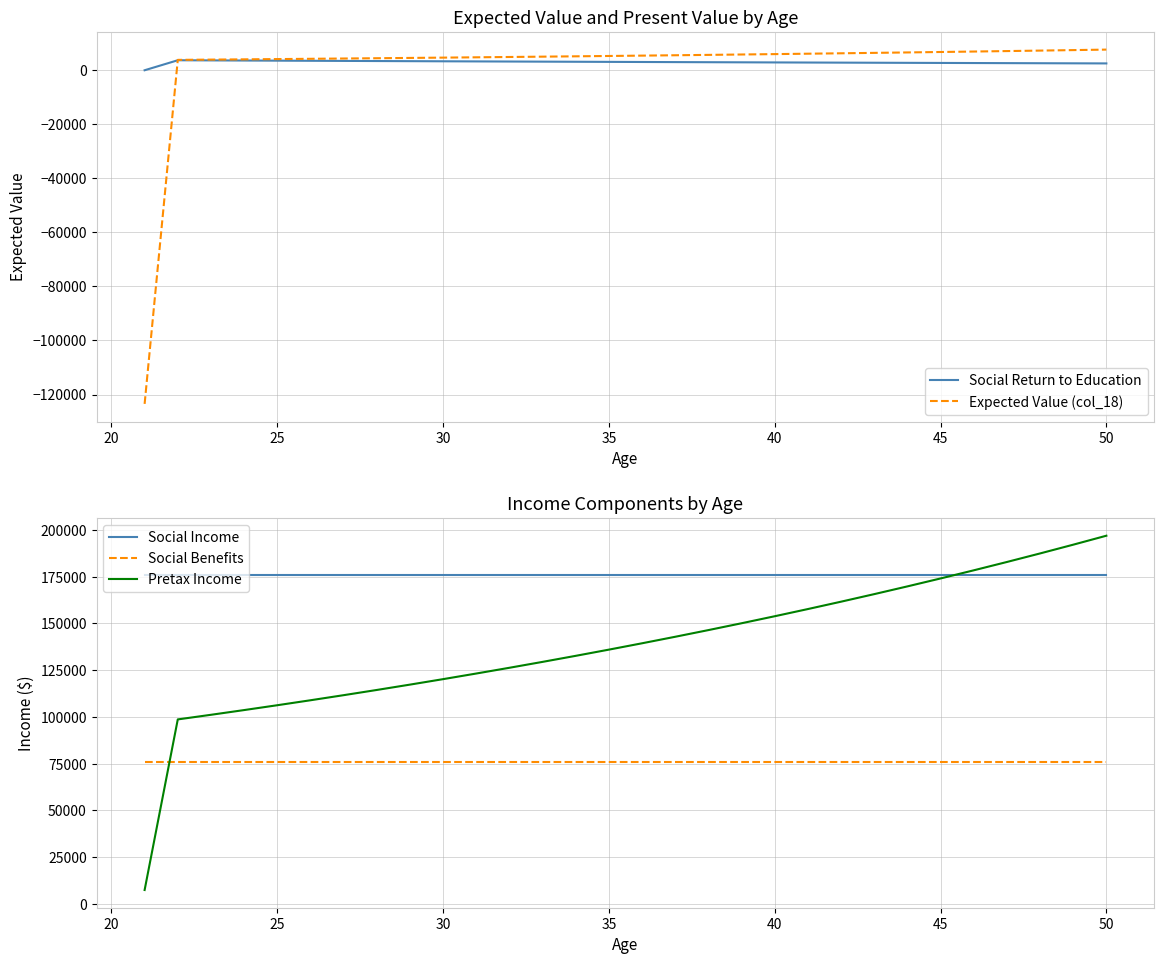

At how many categories does at least one series exceed -89045?

30